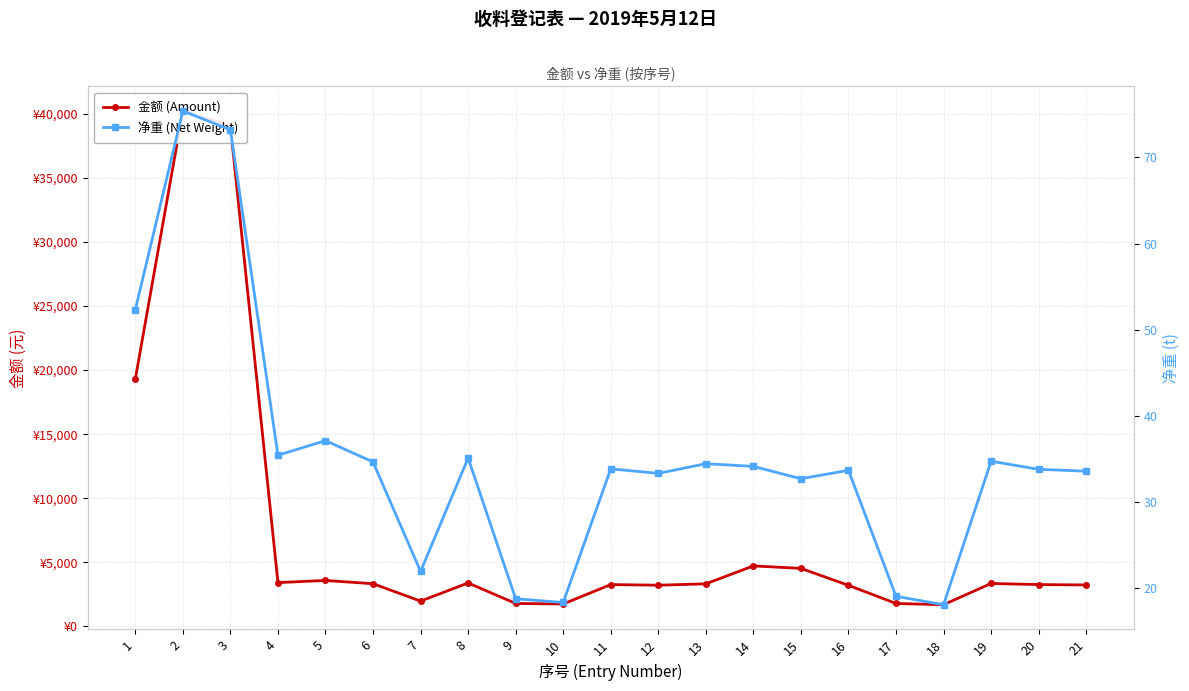

Reading right to left, what are all the values shown in this chart?

金额 (Amount): 21=3239.8	20=3268.9	19=3356.2	18=1697.5	17=1794.5	16=3210.7	15=4531.4	14=4726.0	13=3327.1	12=3220.4	11=3268.9	10=1755.7	9=1794.5	8=3395.0	7=1978.8	6=3336.8	5=3589.0	4=3424.1	3=39049.7	2=40215.9	1=19302.9
净重 (Net Weight): 21=33.6	20=33.8	19=34.7	18=18.1	17=19.1	16=33.7	15=32.7	14=34.1	13=34.5	12=33.3	11=33.9	10=18.3	9=18.8	8=35.1	7=21.9	6=34.6	5=37.1	4=35.4	3=73.2	2=75.4	1=52.3